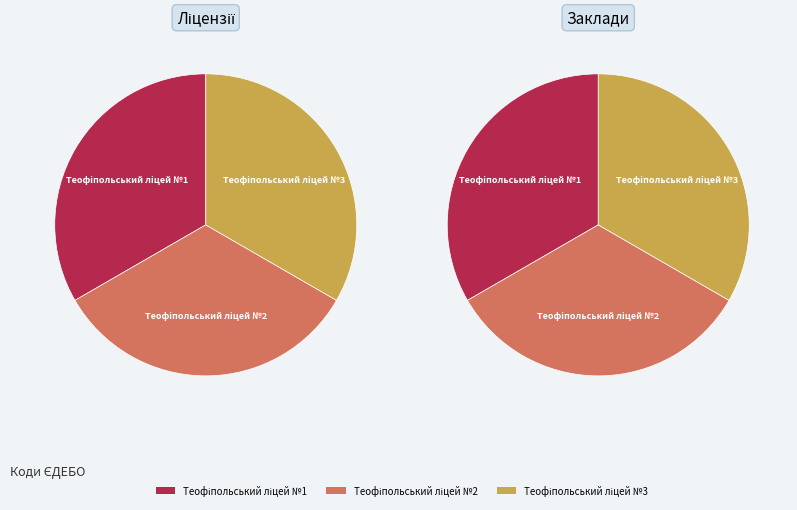

What percentage is the Теофіпольський ліцей №1 slice, to the nearest percent?

33%